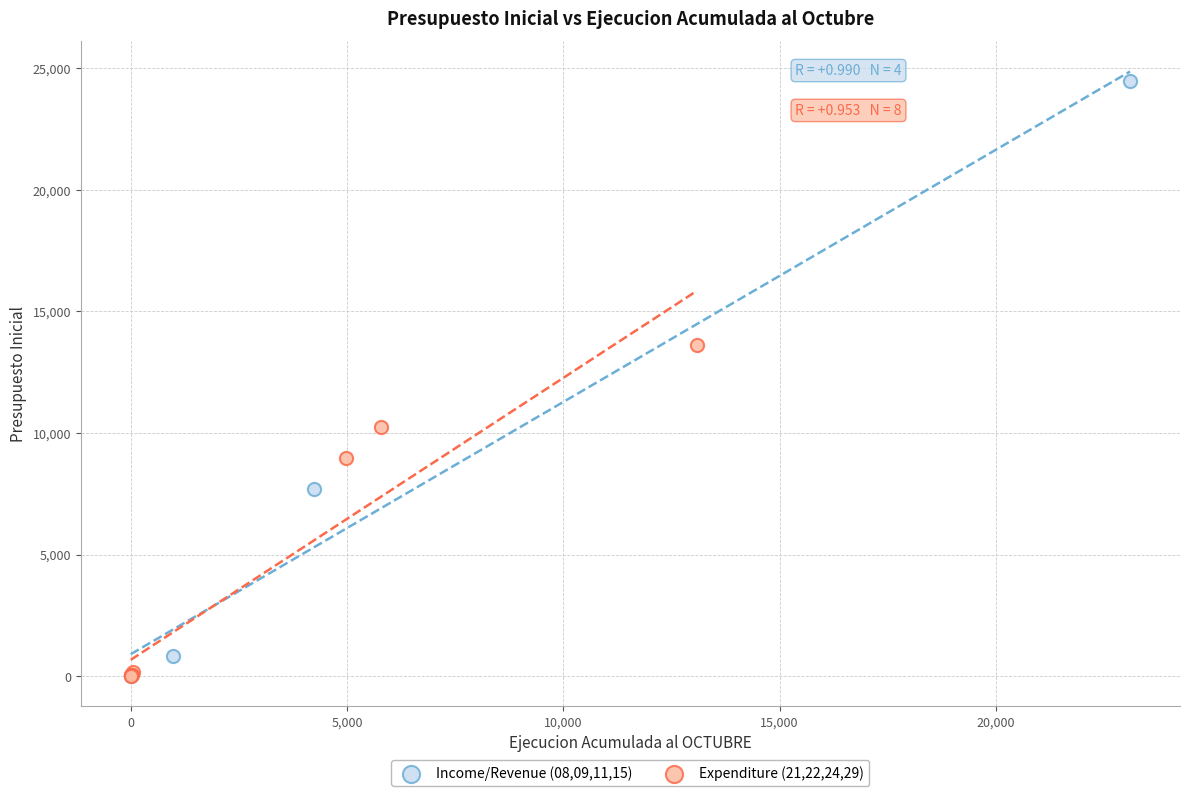

Which series contains the highest Y value?

Income/Revenue (08,09,11,15)